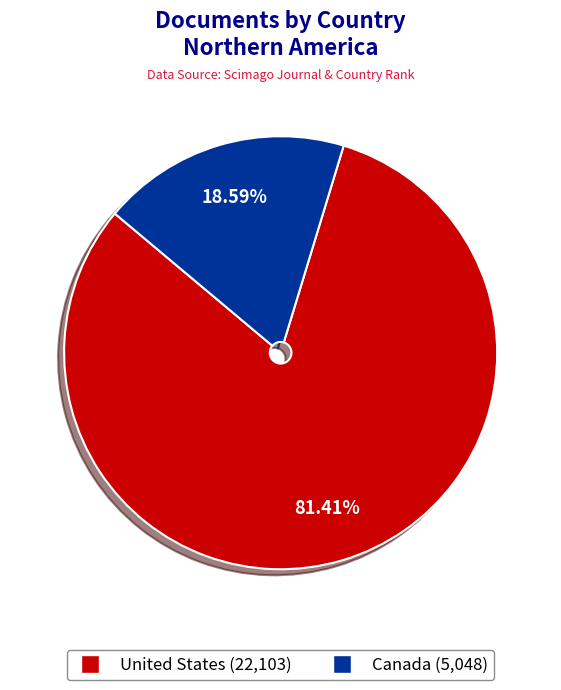

Which slice is the largest?

United States